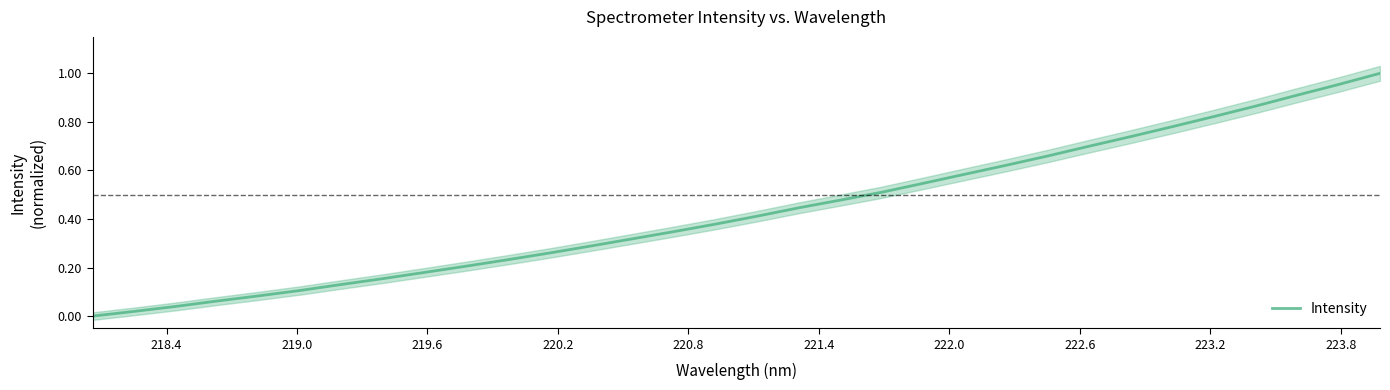

Count the number of data series in this chart.

1